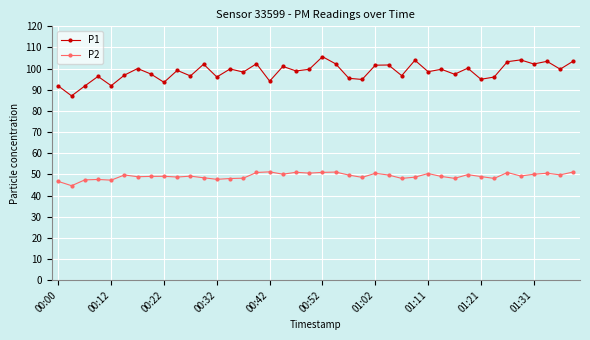

Does the chart display data point markers on the line(s)?

Yes